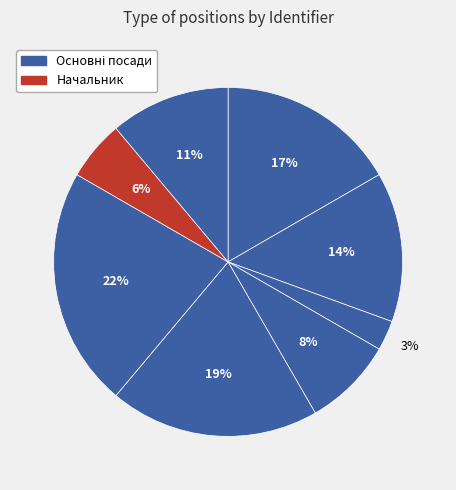

How many slices are in this pie chart?

8